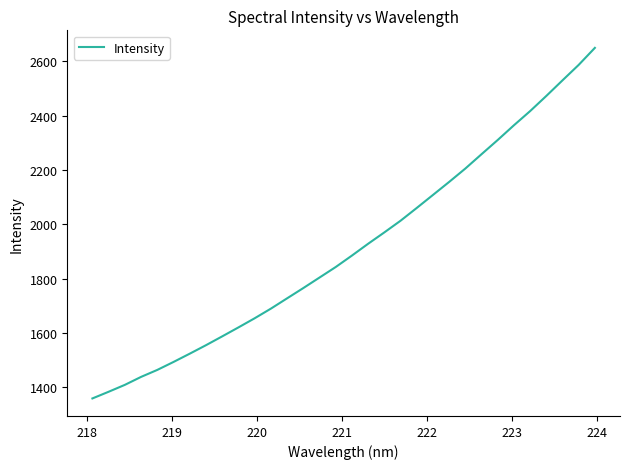

What is the minimum value shown in the chart?

1358.7